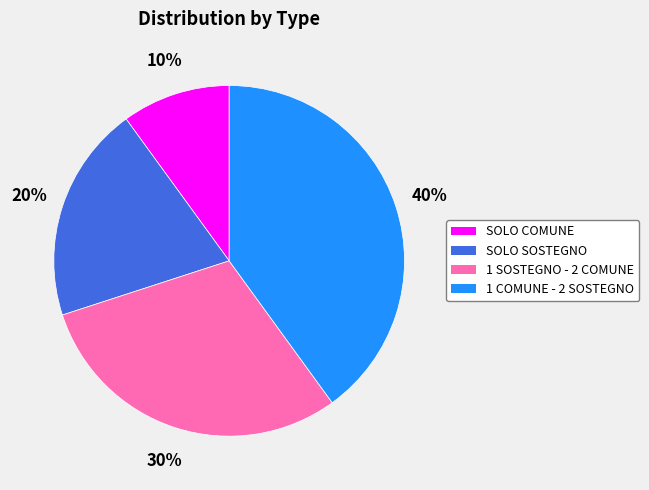

Combined, do SOLO COMUNE and SOLO SOSTEGNO account for over 50%?

No